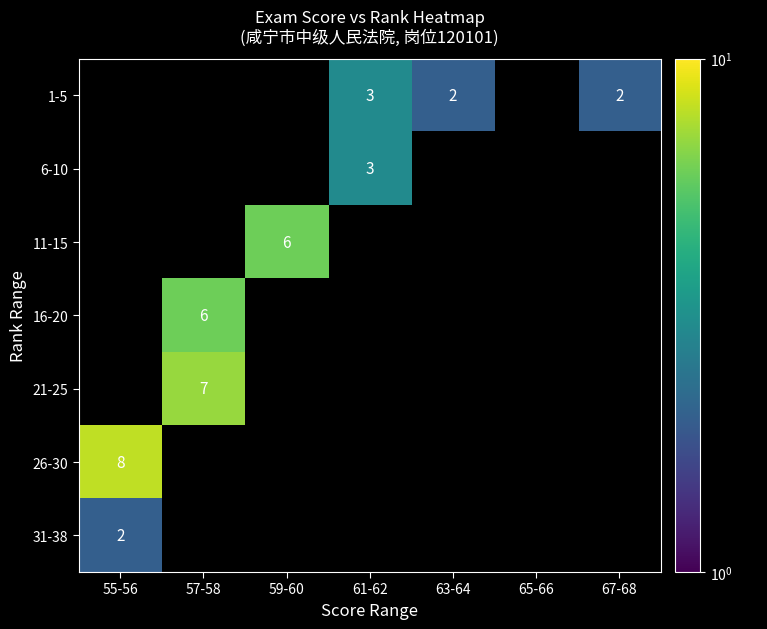

True or false: 11-15 has a value of 6 at 59-60.

True